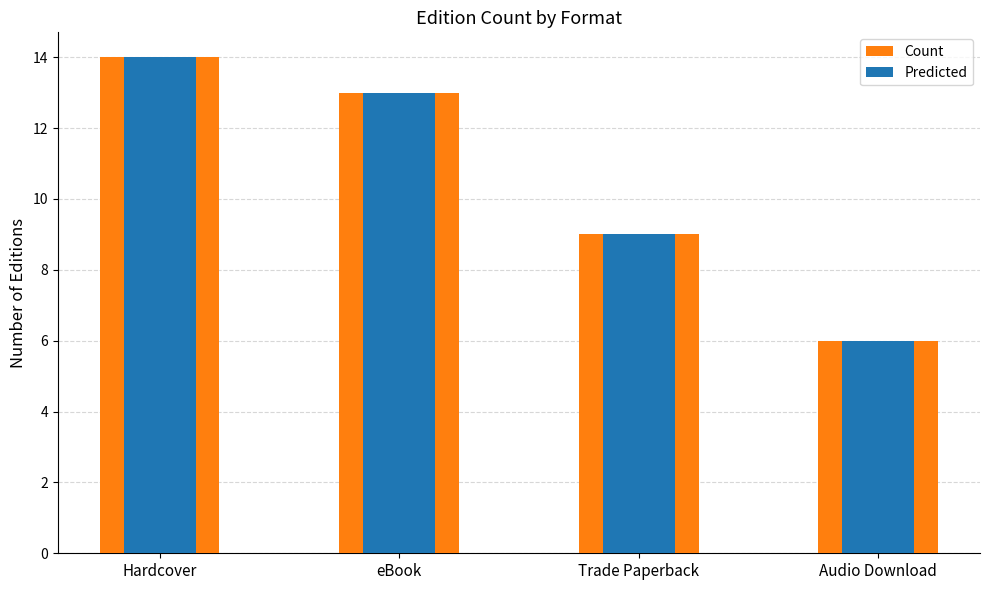

Reading left to right, list all the values displayed in this chart.

Count: 14	13	9	6
Predicted: 14	13	9	6